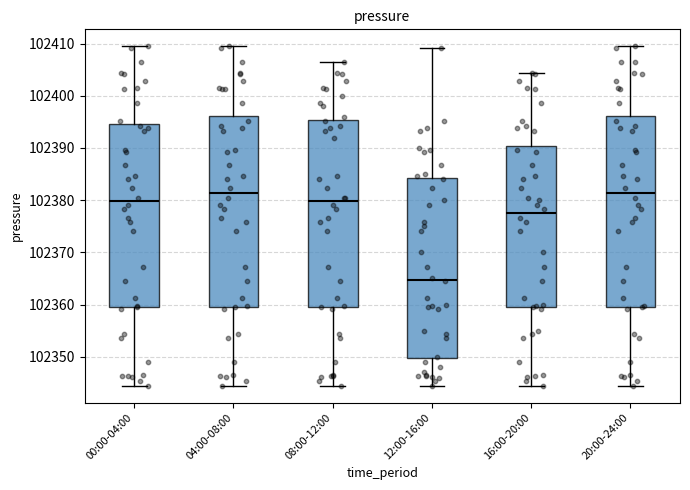

Reading left to right, read every box against the y-axis: the position of its median line, the range the box covers, and the ends of its whiskers. The values are not printed on the chart, so give them approximately, as read against the axis.

00:00-04:00: median 102380, box 102359 to 102394, whiskers 102344 to 102409
04:00-08:00: median 102381, box 102360 to 102396, whiskers 102344 to 102409
08:00-12:00: median 102380, box 102359 to 102395, whiskers 102344 to 102406
12:00-16:00: median 102365, box 102350 to 102384, whiskers 102344 to 102409
16:00-20:00: median 102377, box 102359 to 102390, whiskers 102344 to 102404
20:00-24:00: median 102381, box 102360 to 102396, whiskers 102344 to 102409